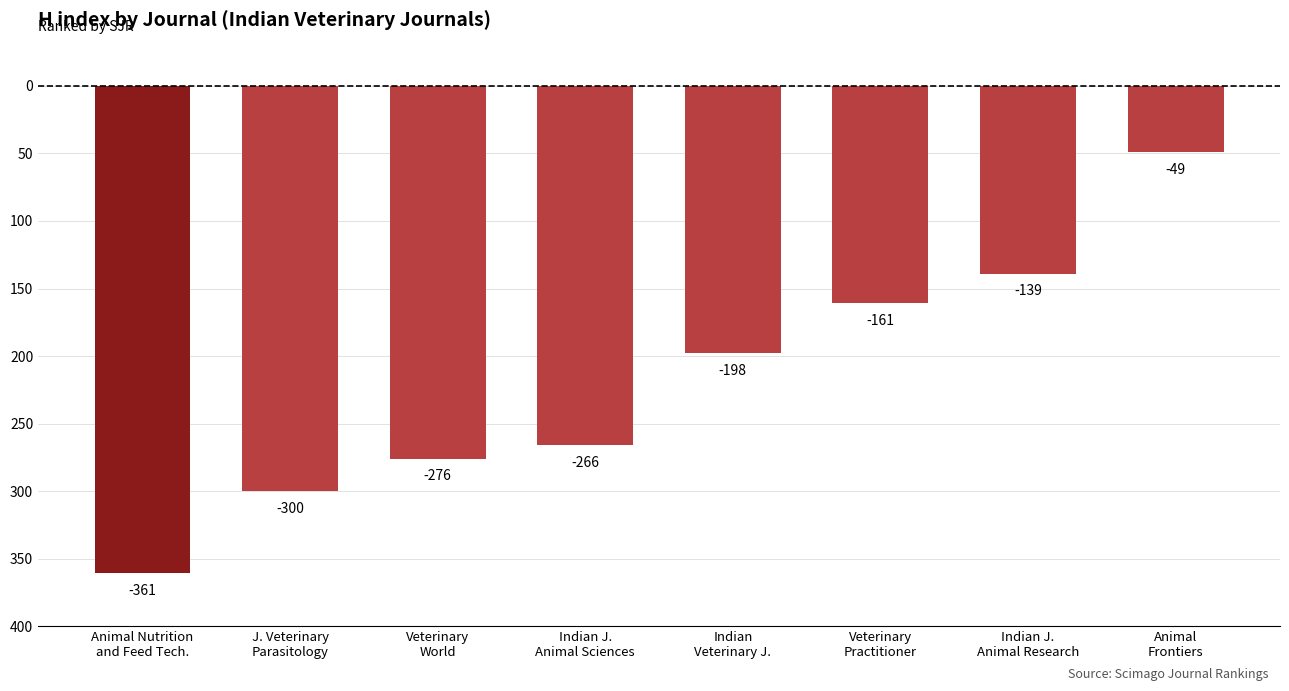

What is the maximum value shown in the chart?

-49